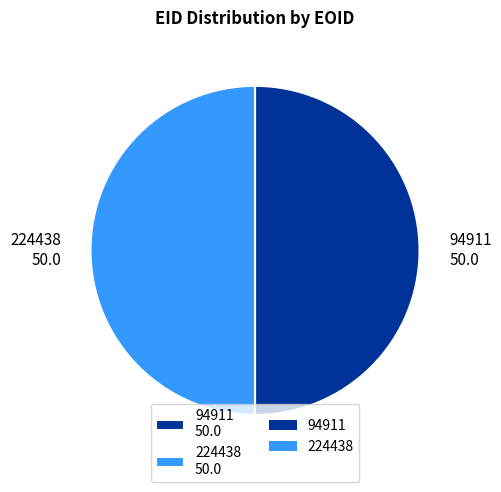

What is the ratio of the value at 224438 50.0 to the value at 94911 50.0?

1.0